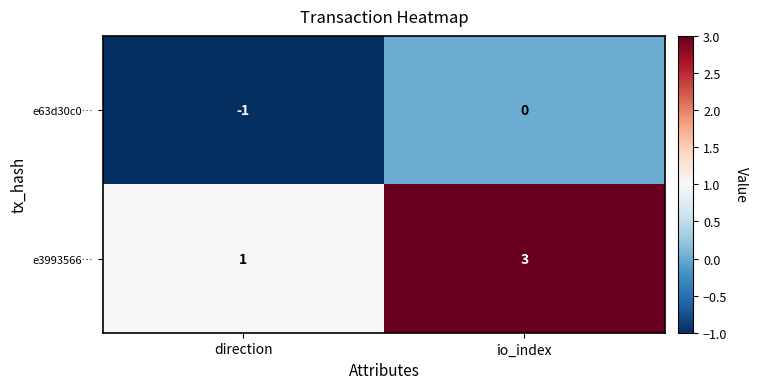

Between direction and io_index, which series saw the biggest shift?

e3993566…